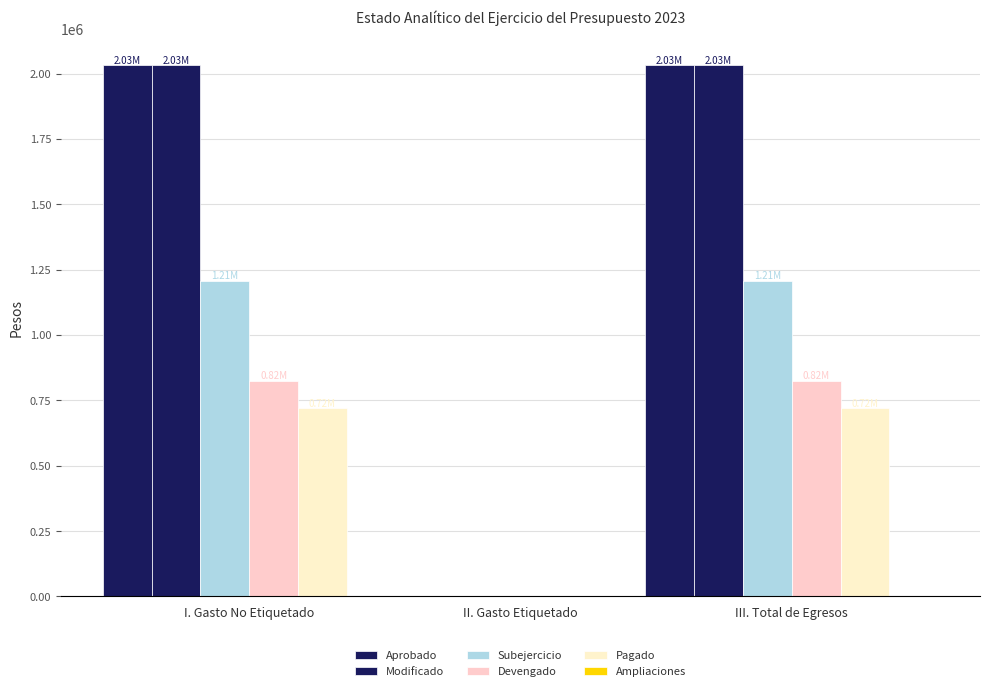

What is the difference between the Aprobado values at II. Gasto Etiquetado and I. Gasto No Etiquetado?

2030725.5